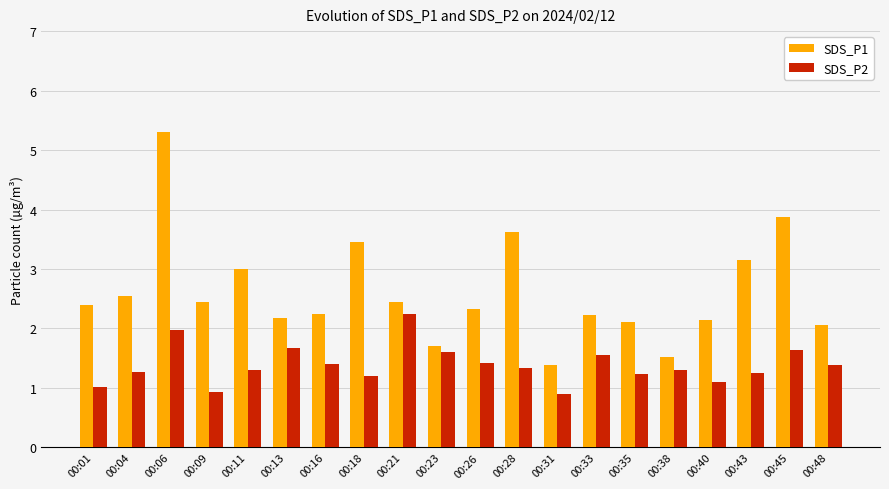

Which series has the largest range (max minus min)?

SDS_P1